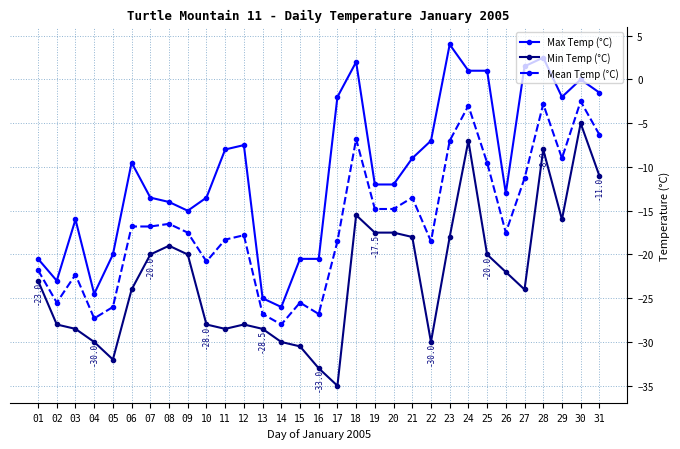

Between 10 and 31, which series saw the biggest shift?

Min Temp (°C)